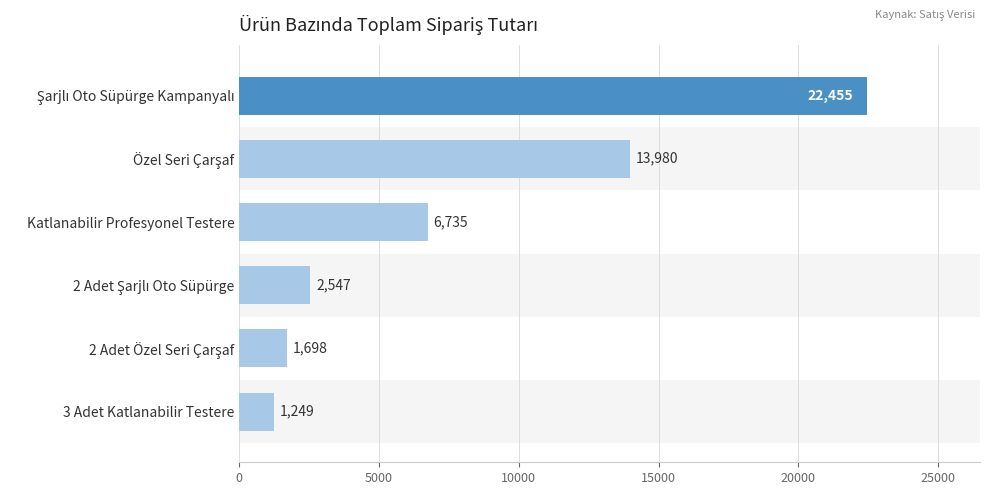

What is the greatest value displayed?

22455